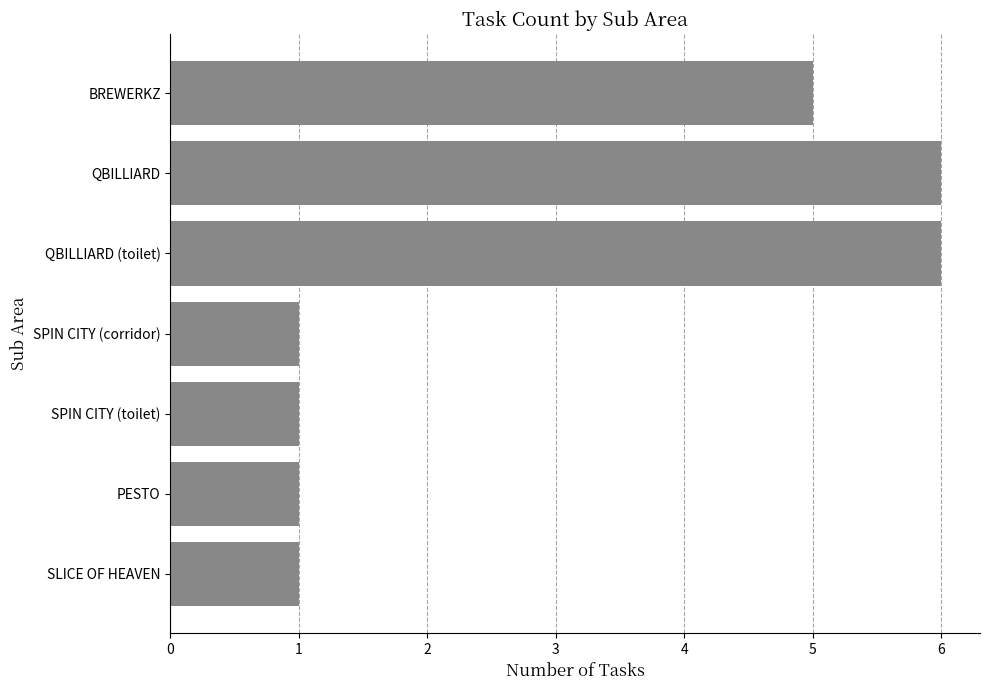

How many bars are there in total?

7